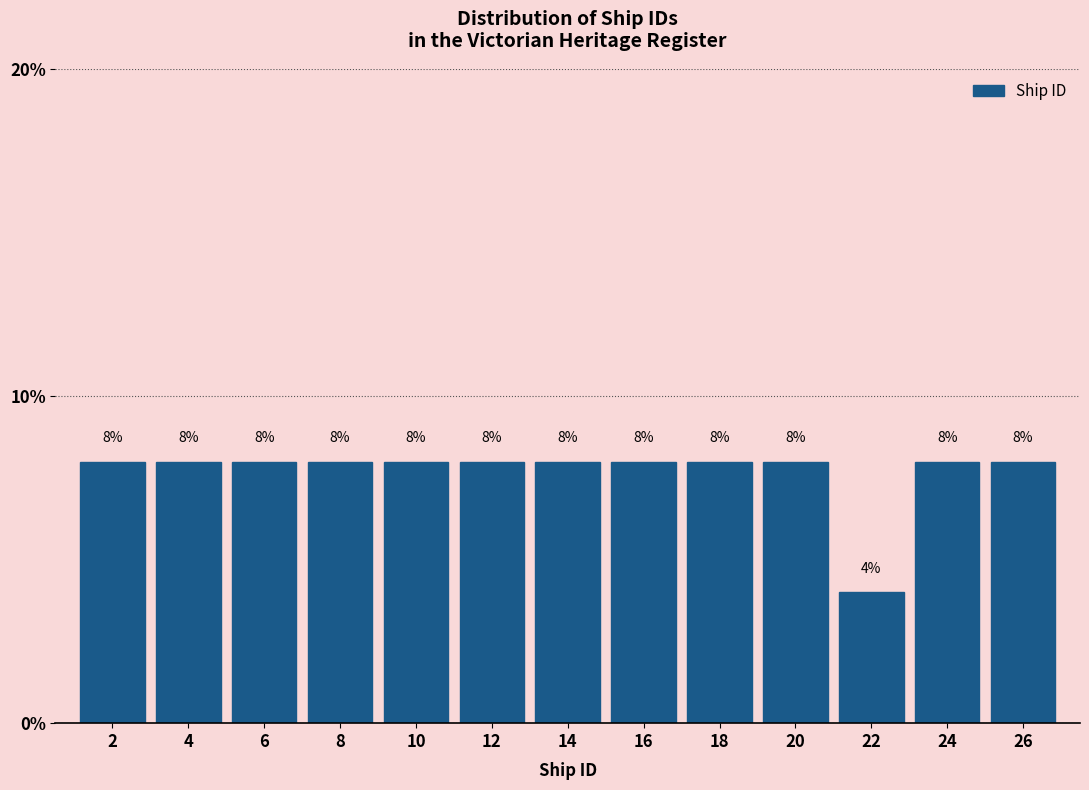

Reading right to left, list all the values displayed in this chart.

8	8	4	8	8	8	8	8	8	8	8	8	8